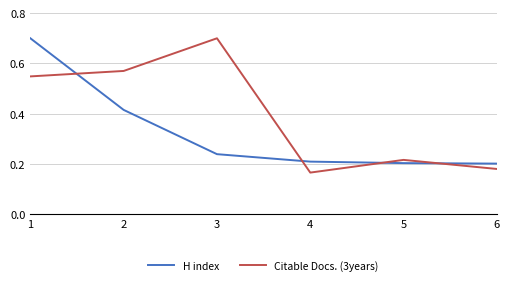

Which series has the largest total across all categories?

Citable Docs. (3years)